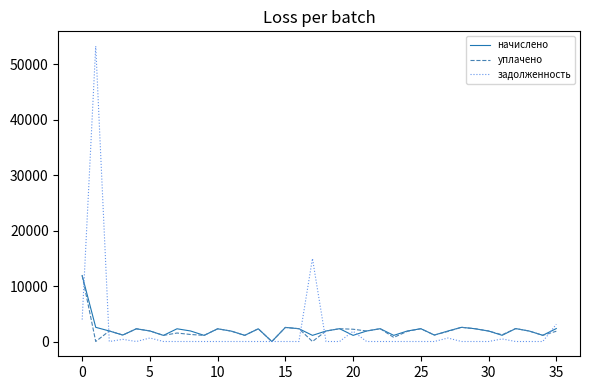

What is the difference between the maximum and minimum values in the уплачено series?

11883.2